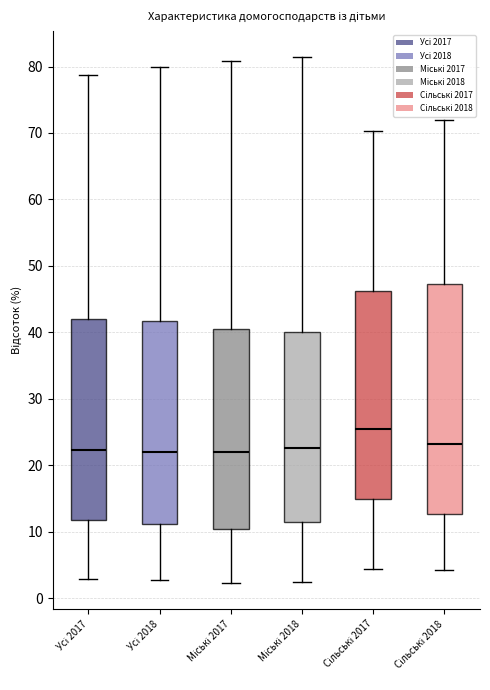

Reading left to right, read every box against the y-axis: the position of its median line, the range the box covers, and the ends of its whiskers. The values are not printed on the chart, so give them approximately, as read against the axis.

Усі 2017: median 22, box 12 to 42, whiskers 3 to 79
Усі 2018: median 22, box 11 to 42, whiskers 3 to 80
Міські 2017: median 22, box 10 to 41, whiskers 2 to 81
Міські 2018: median 23, box 12 to 40, whiskers 2 to 81
Сільські 2017: median 25, box 15 to 46, whiskers 4 to 70
Сільські 2018: median 23, box 13 to 47, whiskers 4 to 72